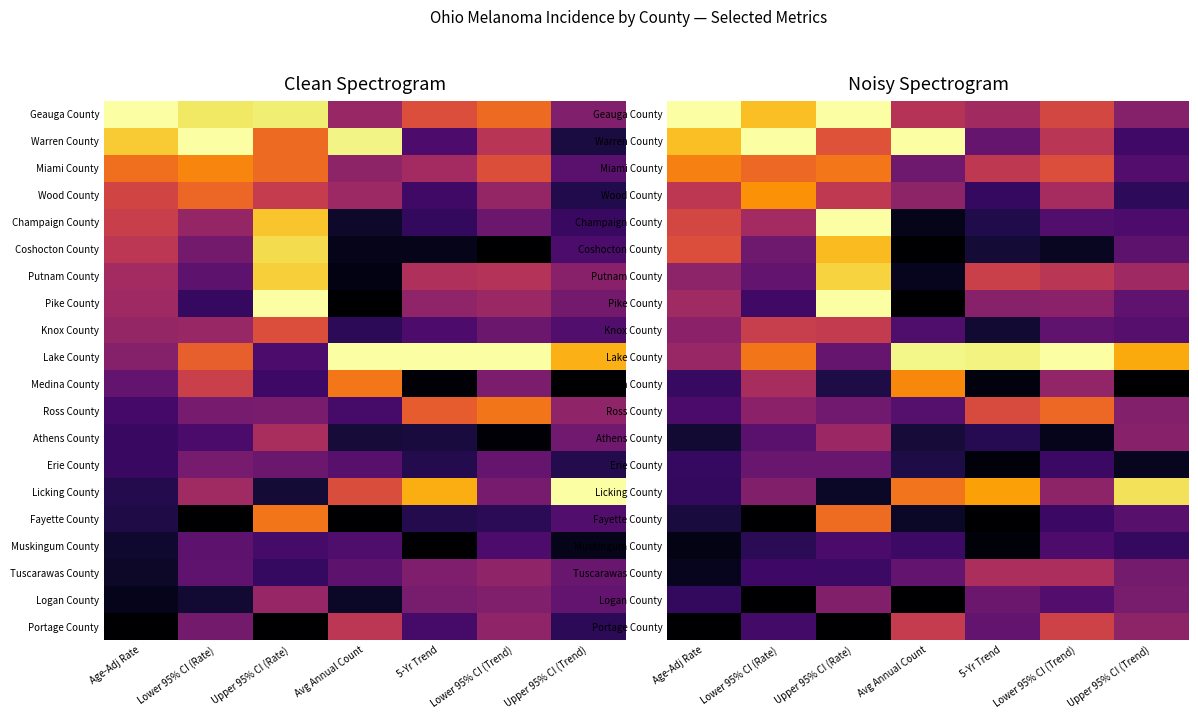

Rank the categories by Logan County value from lowest to highest.

Lower 95% CI (Rate), Avg Annual Count, Age-Adj Rate, Lower 95% CI (Trend), 5-Yr Trend, Upper 95% CI (Trend), Upper 95% CI (Rate)